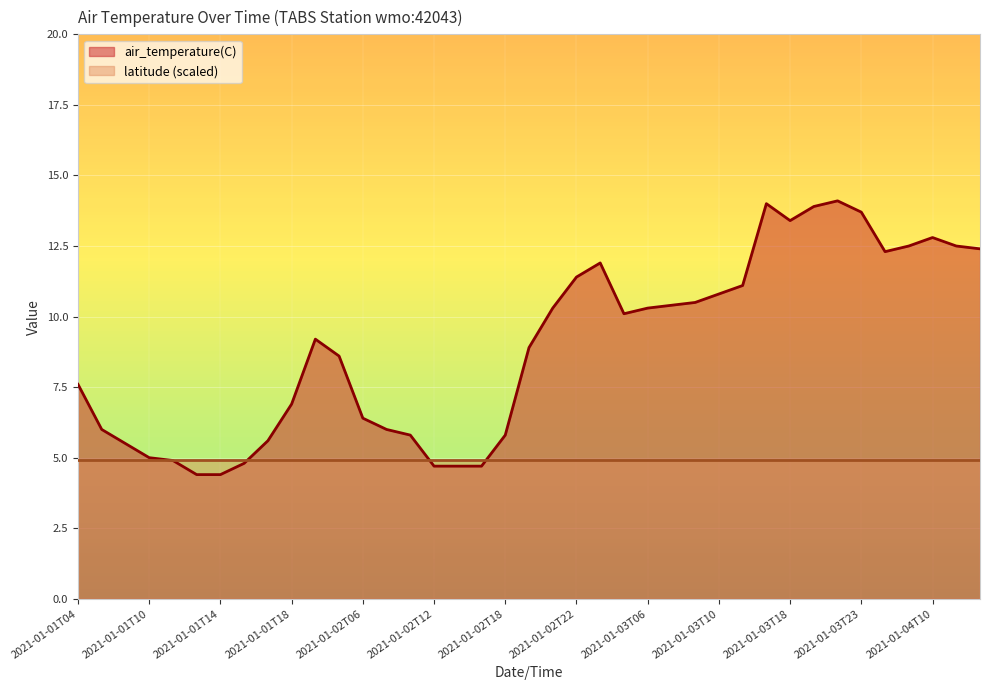

Rank the categories by value from highest to lowest.

2021-01-03T22, 2021-01-03T16, 2021-01-03T21, 2021-01-03T23, 2021-01-03T18, 2021-01-04T10, 2021-01-04T09, 2021-01-04T12, 2021-01-04T13, 2021-01-04T06, 2021-01-02T23, 2021-01-02T22, 2021-01-03T12, 2021-01-03T10, 2021-01-03T08, 2021-01-03T07, 2021-01-02T21, 2021-01-03T06, 2021-01-03T05, 2021-01-01T23, 2021-01-02T20, 2021-01-02T03, 2021-01-01T04, 2021-01-01T18, 2021-01-02T06, 2021-01-01T06, 2021-01-02T07, 2021-01-02T09, 2021-01-02T18, 2021-01-01T17, 2021-01-01T08, 2021-01-01T10, 2021-01-01T11, 2021-01-01T15, 2021-01-02T12, 2021-01-02T15, 2021-01-02T16, 2021-01-01T13, 2021-01-01T14